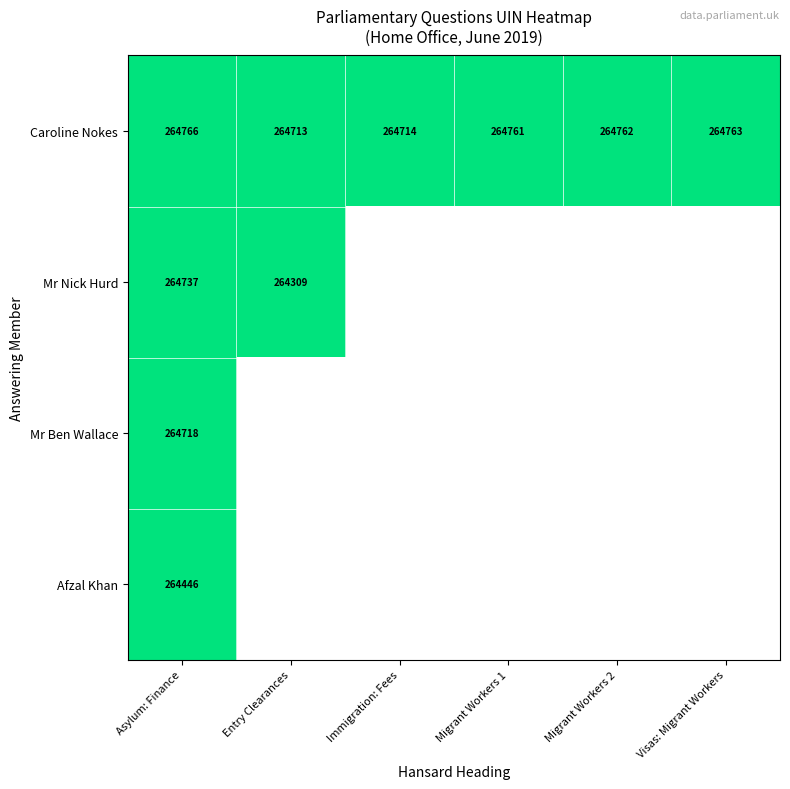

At how many categories does at least one series exceed 88195?

6